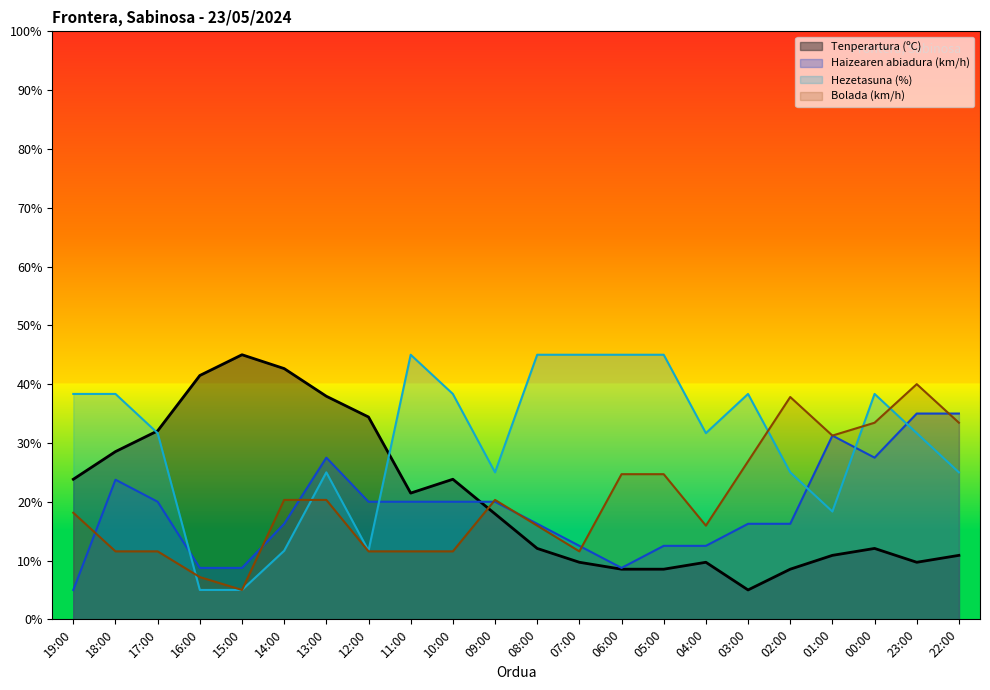

Reading left to right, list all the values displayed in this chart.

Tenperartura (ºC): 23.8	28.5	32.1	41.5	45.0	42.6	37.9	34.4	21.5	23.8	17.9	12.1	9.7	8.5	8.5	9.7	5.0	8.5	10.9	12.1	9.7	10.9
Haizearen abiadura (km/h): 5.0	23.8	20.0	8.8	8.8	16.2	27.5	20.0	20.0	20.0	20.0	16.2	12.5	8.8	12.5	12.5	16.2	16.2	31.2	27.5	35.0	35.0
Hezetasuna (%): 38.3	38.3	31.7	5.0	5.0	11.7	25.0	11.7	45.0	38.3	25.0	45.0	45.0	45.0	45.0	31.7	38.3	25.0	18.3	38.3	31.7	25.0
Bolada (km/h): 18.1	11.6	11.6	7.2	5.0	20.3	20.3	11.6	11.6	11.6	20.3	15.9	11.6	24.7	24.7	15.9	26.9	37.8	31.2	33.4	40.0	33.4